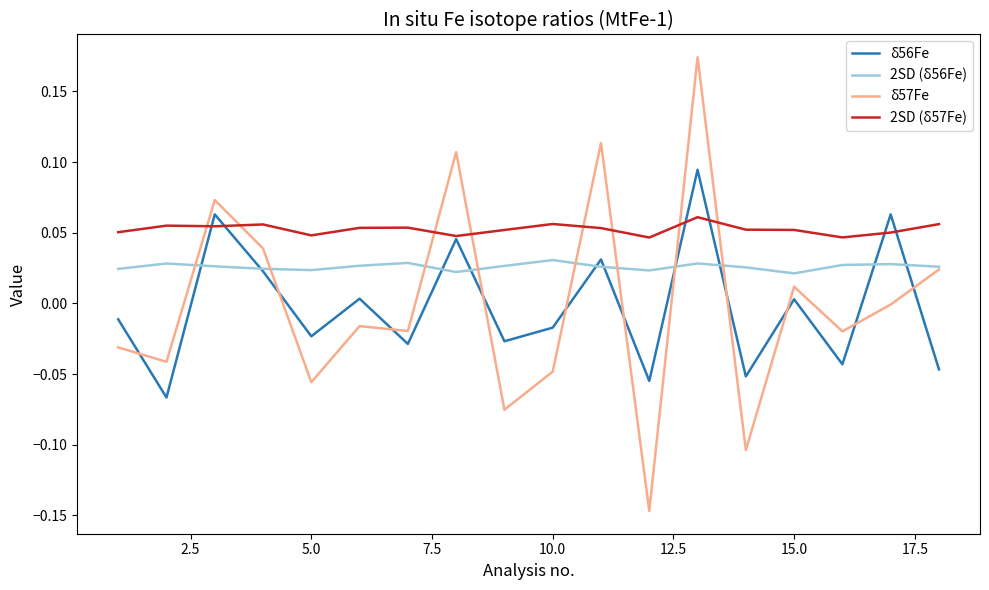

True or false: δ57Fe and δ56Fe intersect in this chart.

True